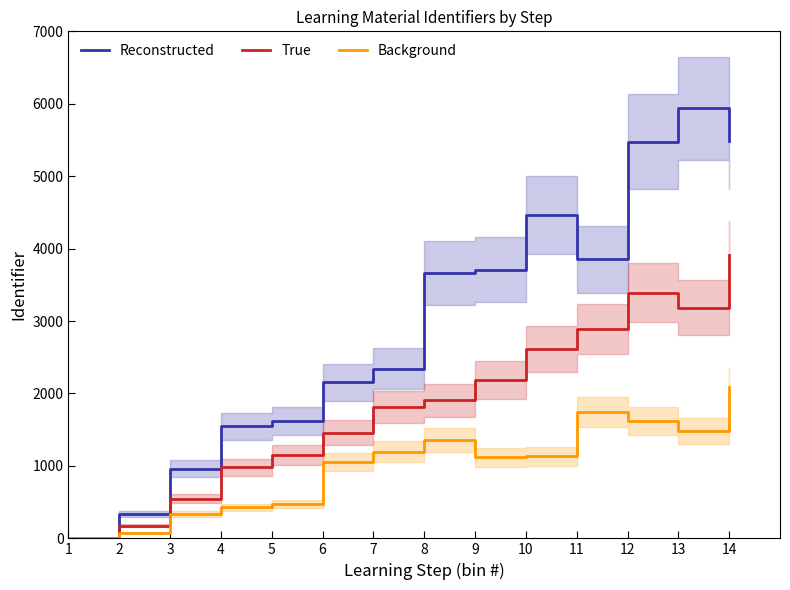

Which series changed the most between 2 and 4?

Reconstructed